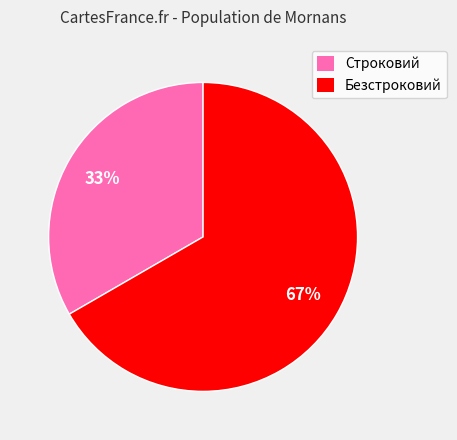

Which slice is the largest?

Безстроковий